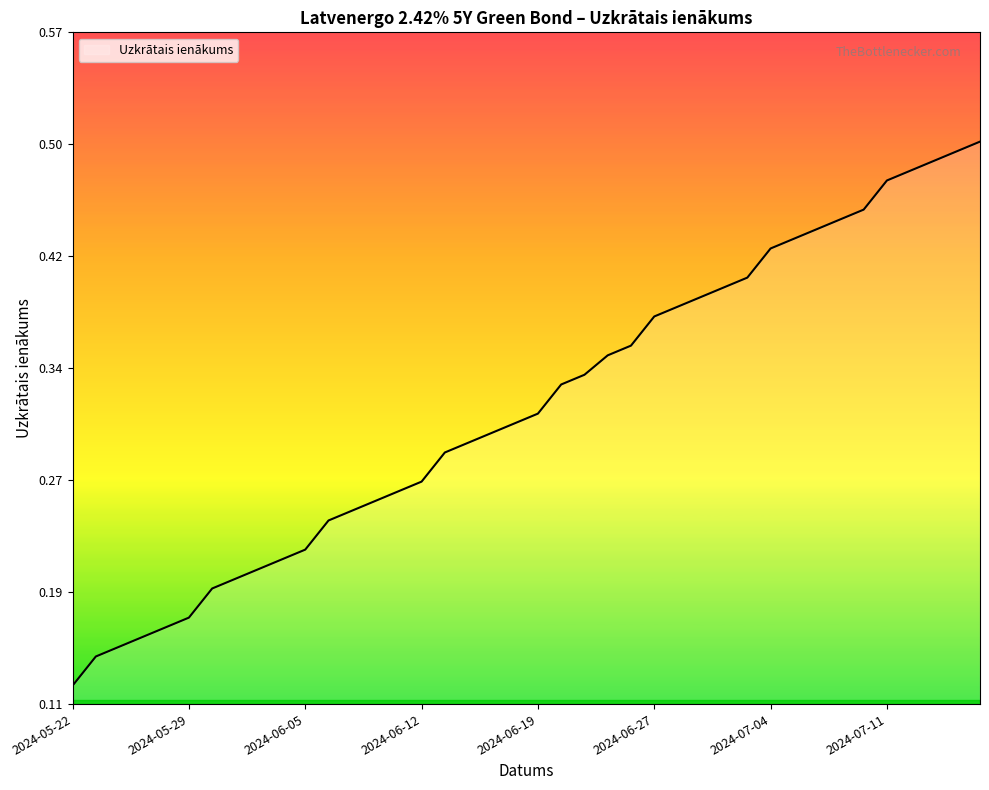

What is the average value?

0.3